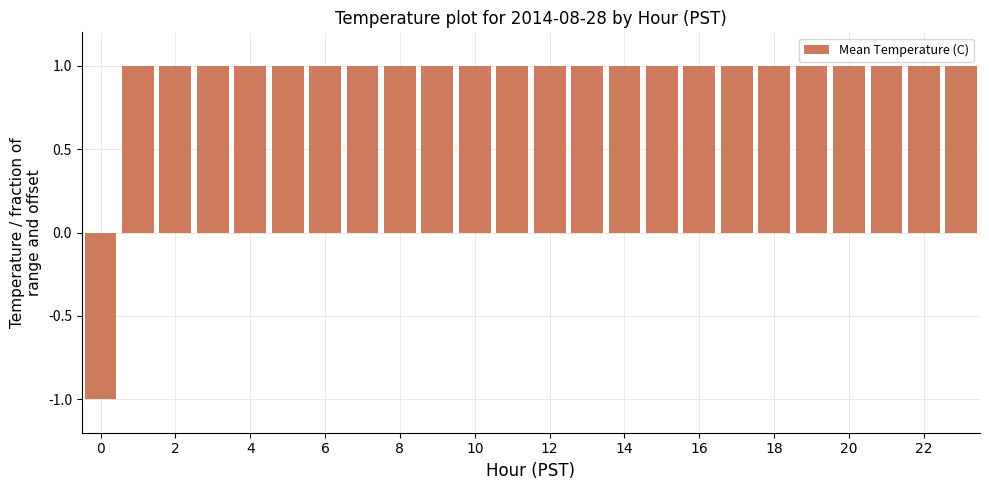

Reading left to right, transcribe all the data shown in this chart.

-1	1	1	1	1	1	1	1	1	1	1	1	1	1	1	1	1	1	1	1	1	1	1	1